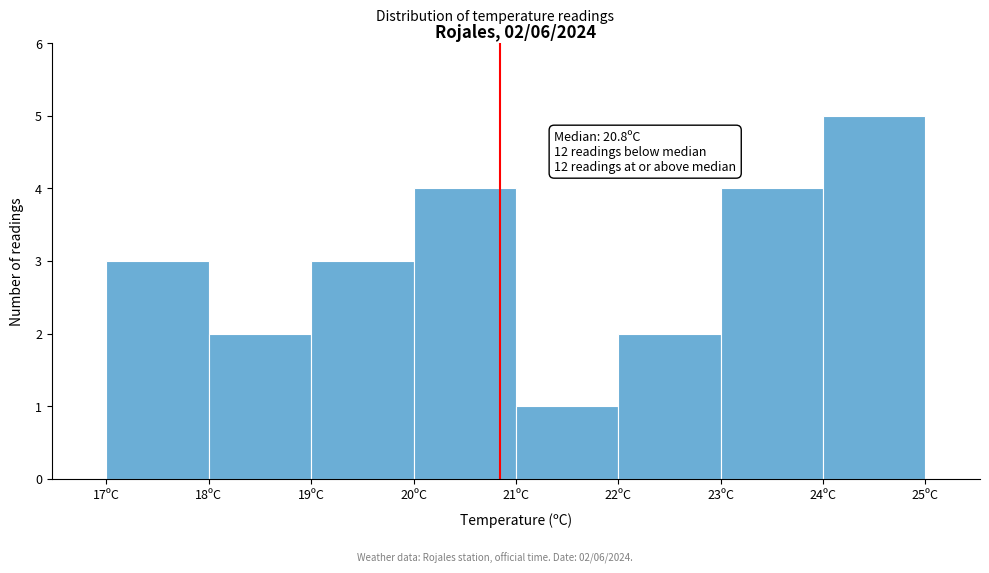

Reading right to left, list all the values displayed in this chart.

5	4	2	1	4	3	2	3